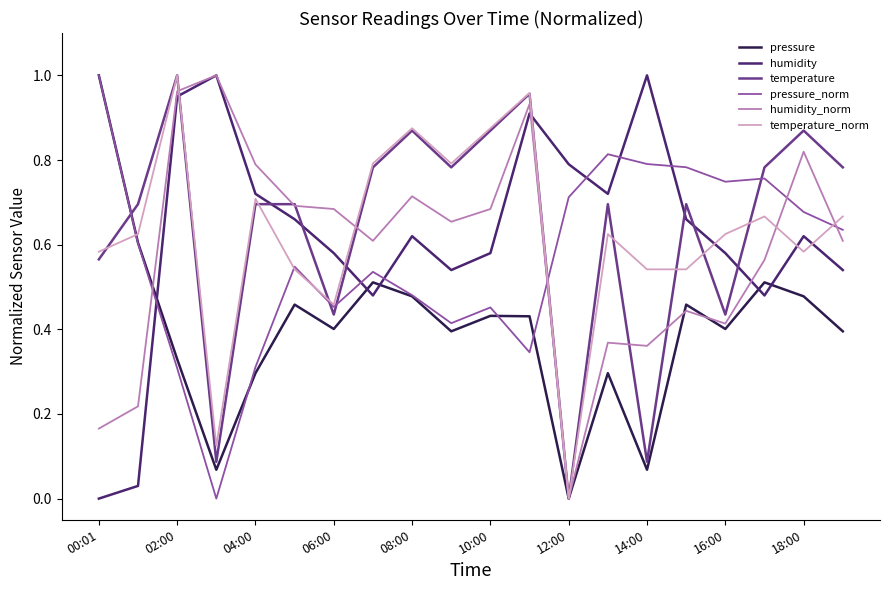

True or false: humidity and temperature cross at least once.

True